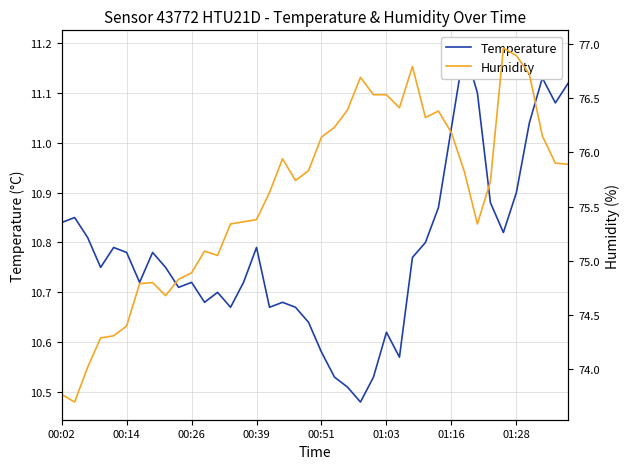

List the series in order of their peak value, highest first.

Humidity, Temperature